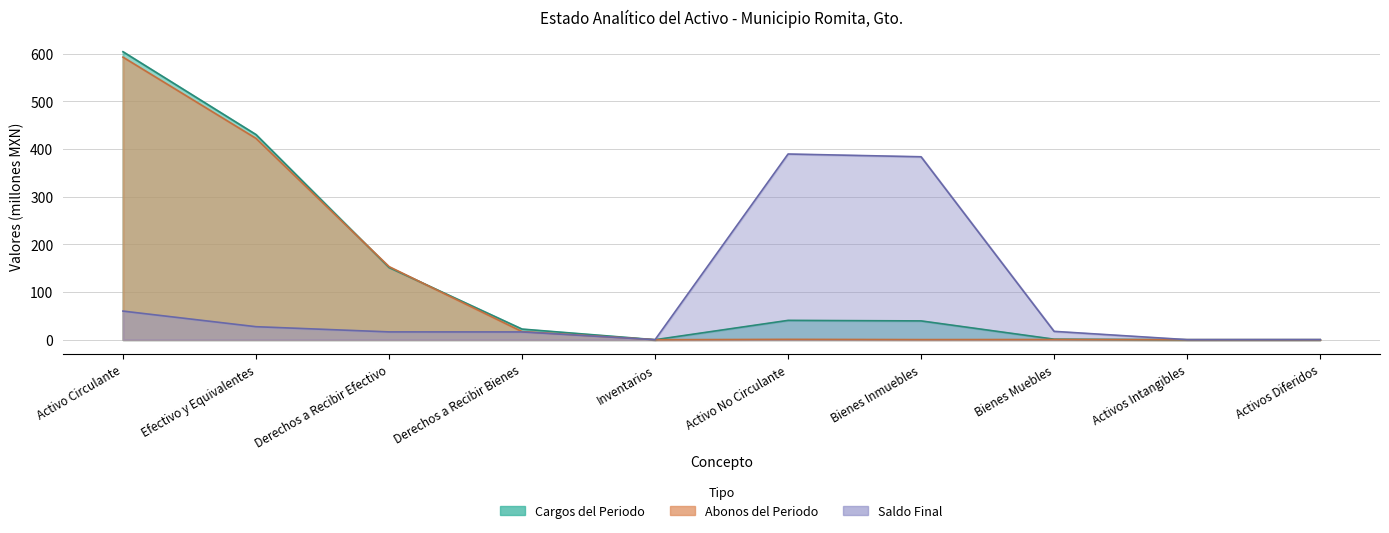

At which label does Saldo Final first exceed 17?

Activo Circulante